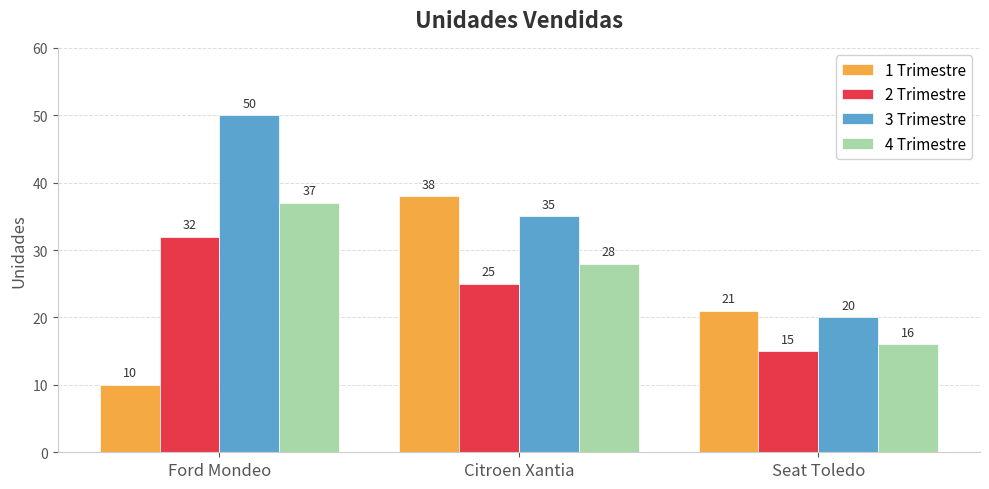

How many bars are there in each group?

4